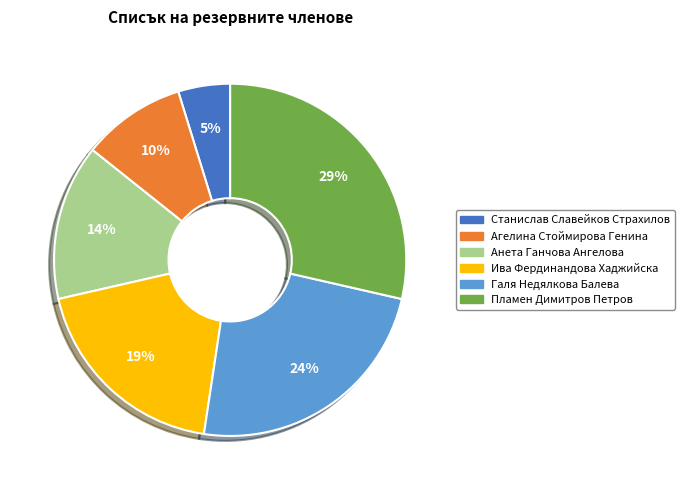

Between Пламен Димитров Петров and Ива Фердинандова Хаджийска, which is larger?

Пламен Димитров Петров